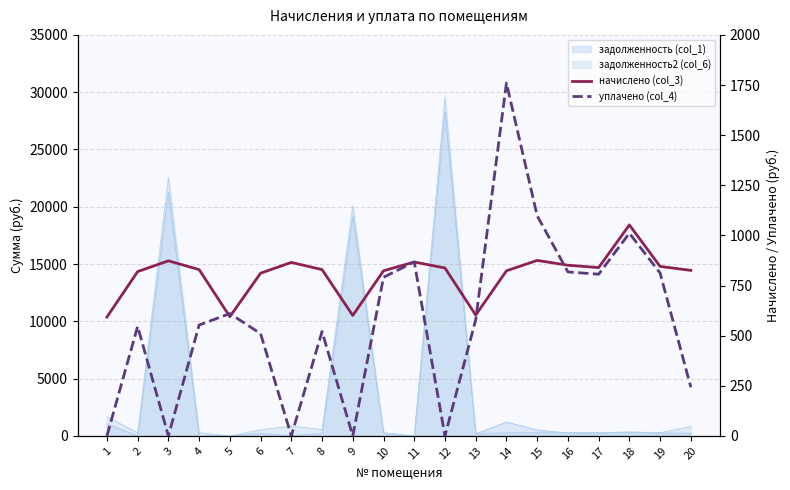

Which category has the highest value in the уплачено (col_4) series?

14